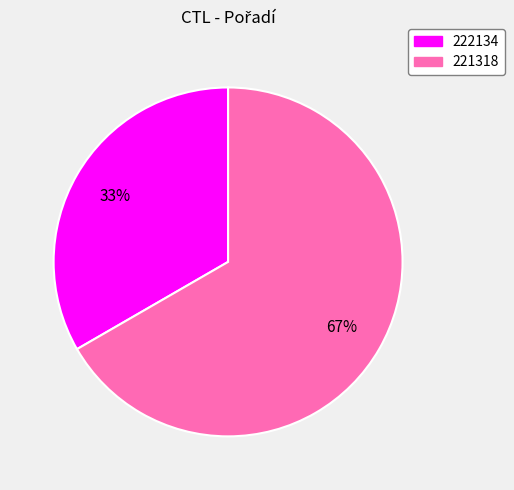

To the nearest percent, what percentage of the pie is 222134?

33%